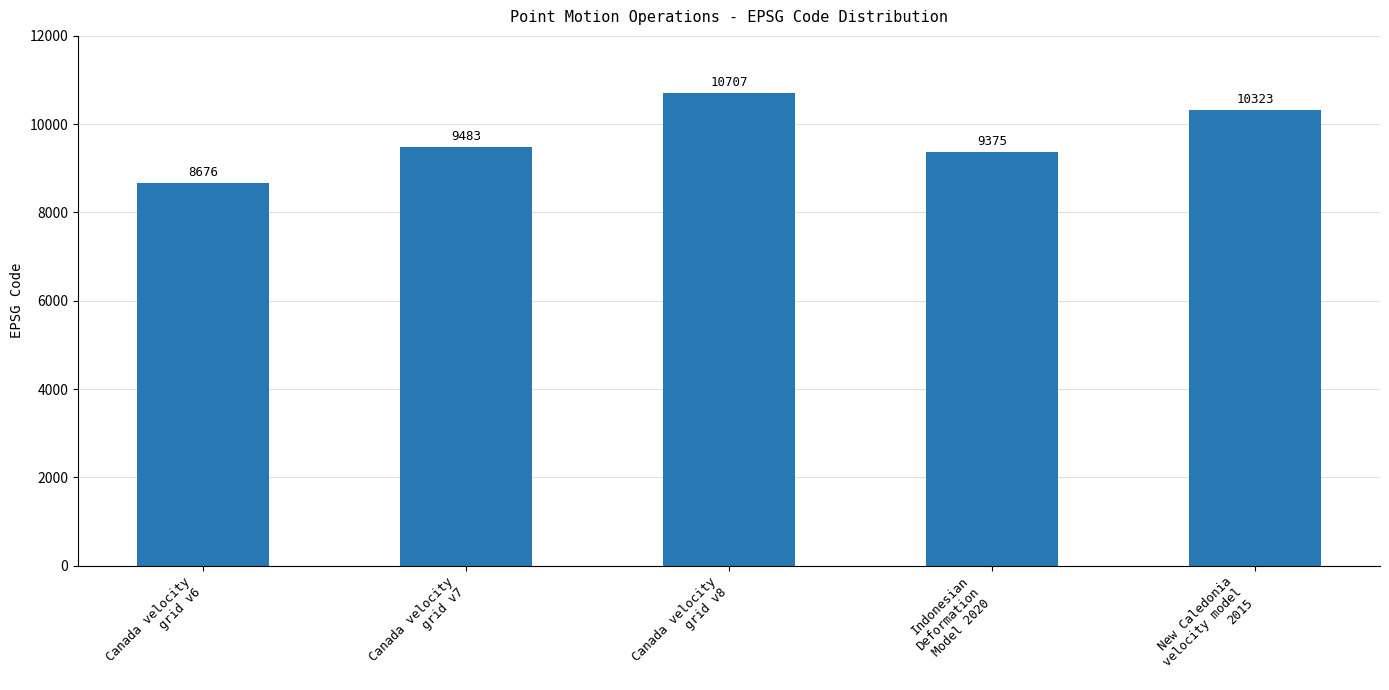

What is the difference between the values at Canada velocity
grid v6 and Canada velocity
grid v8?

2031